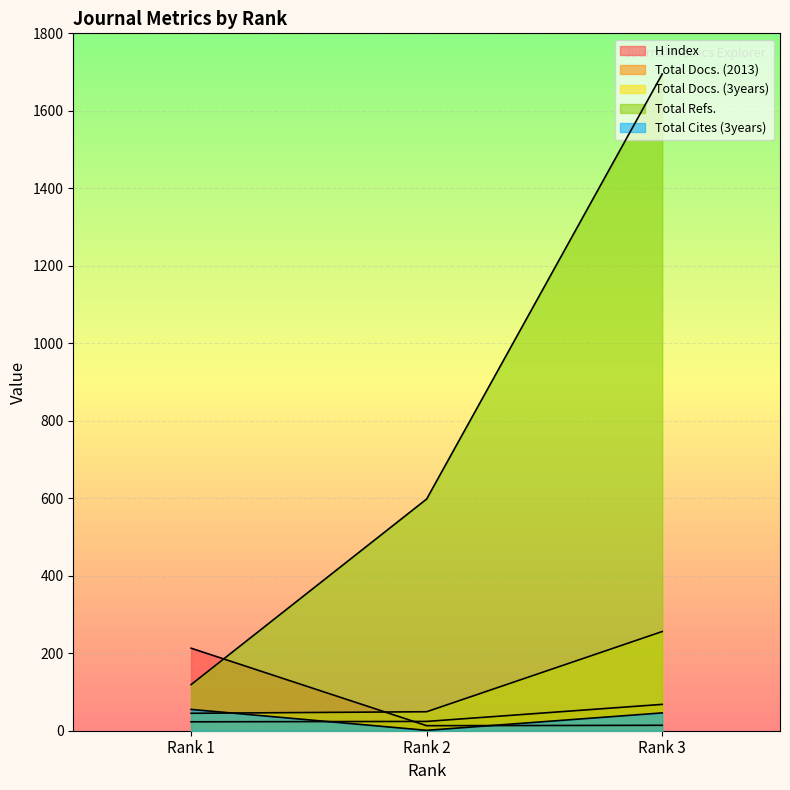

What is the value of the Total Docs. (3years) point at the 2nd from the left?

49